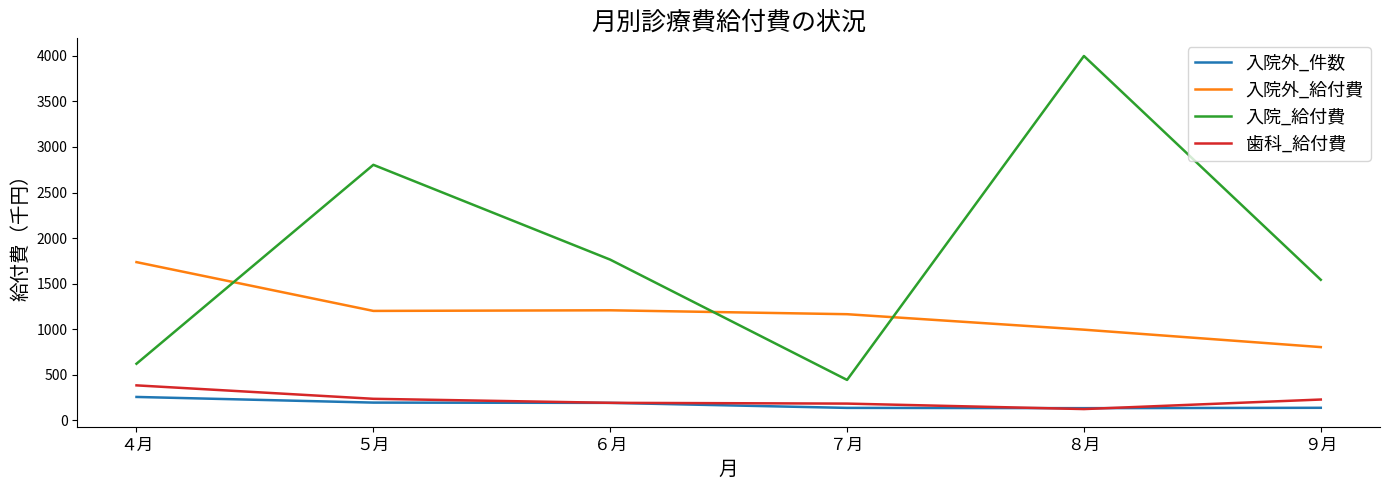

Read the 入院_給付費 value at ４月.

621.3